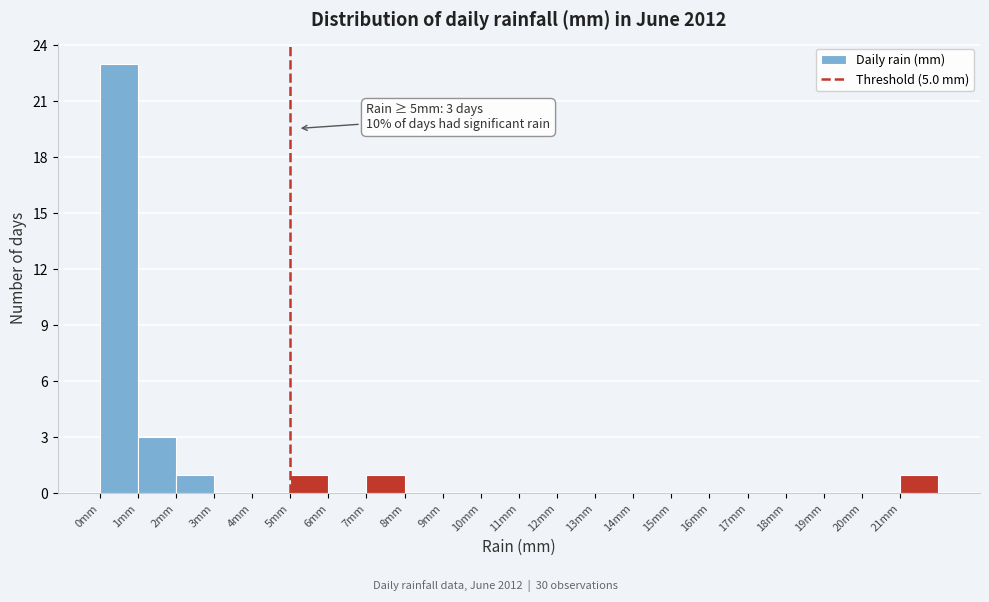

Over which range of the x-axis is the bar tallest?

0 to 1